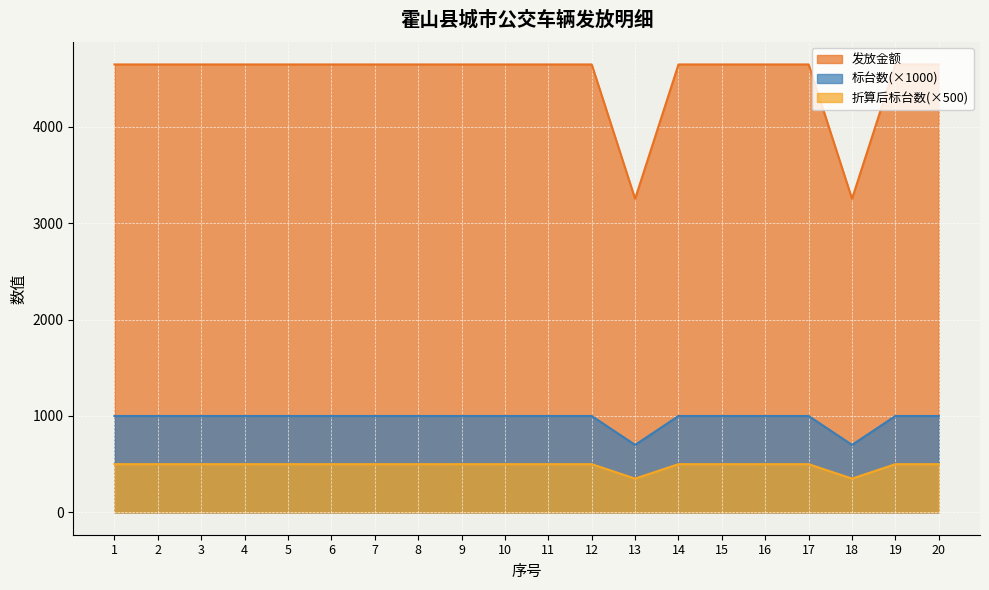

What is the difference between the highest and lowest values at 12?

4148.9